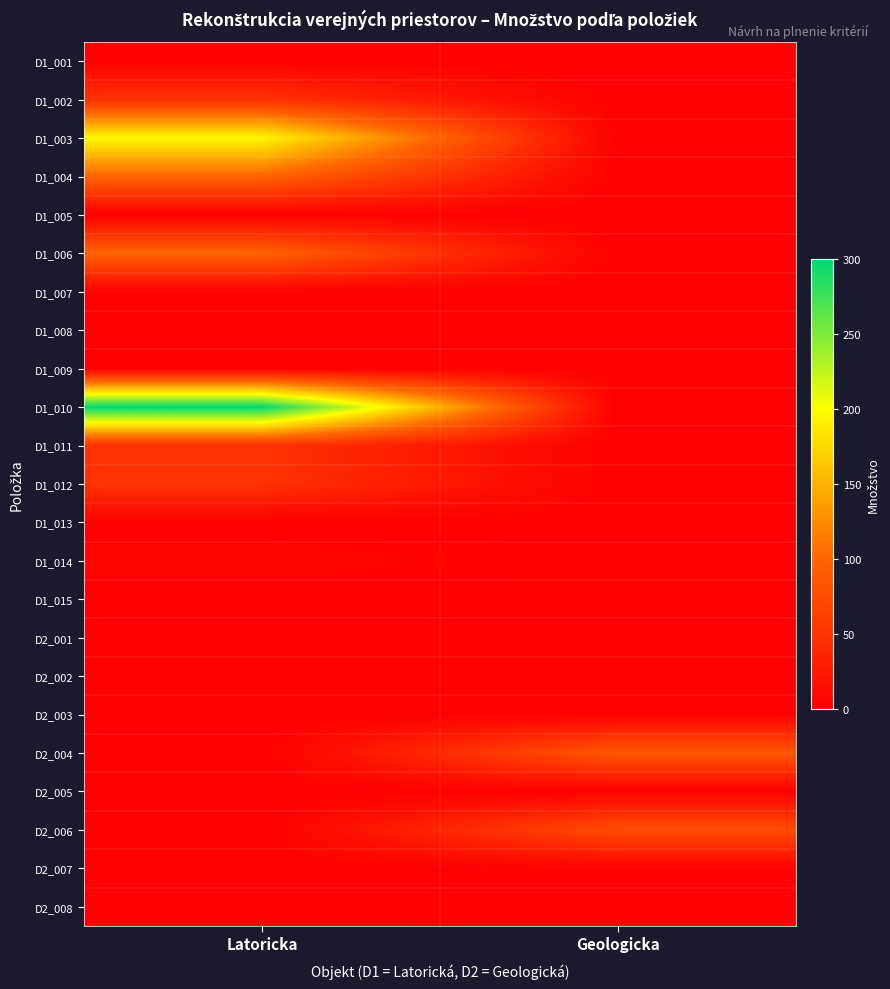

What is the greatest value displayed?

300